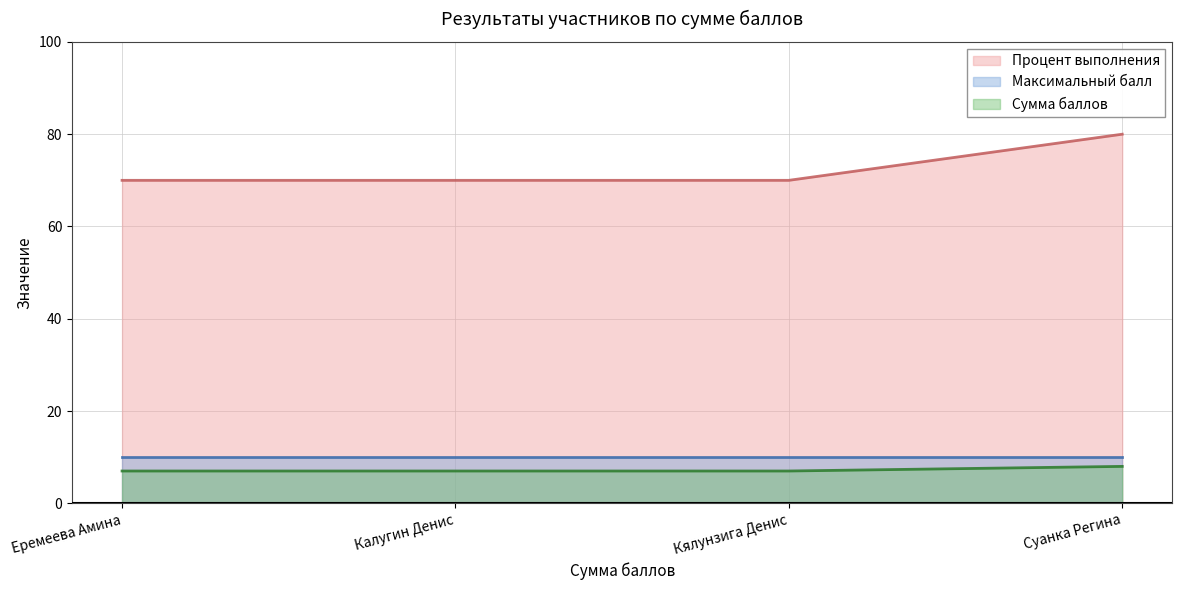

How many series are shown in this chart?

3